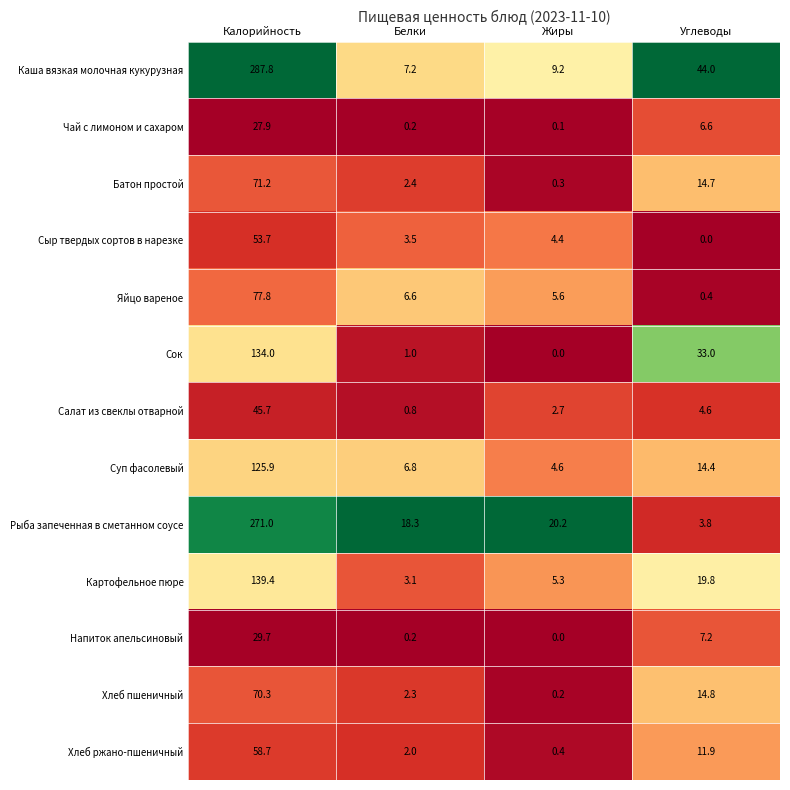

At which category is the sum across all series the highest?

Калорийность